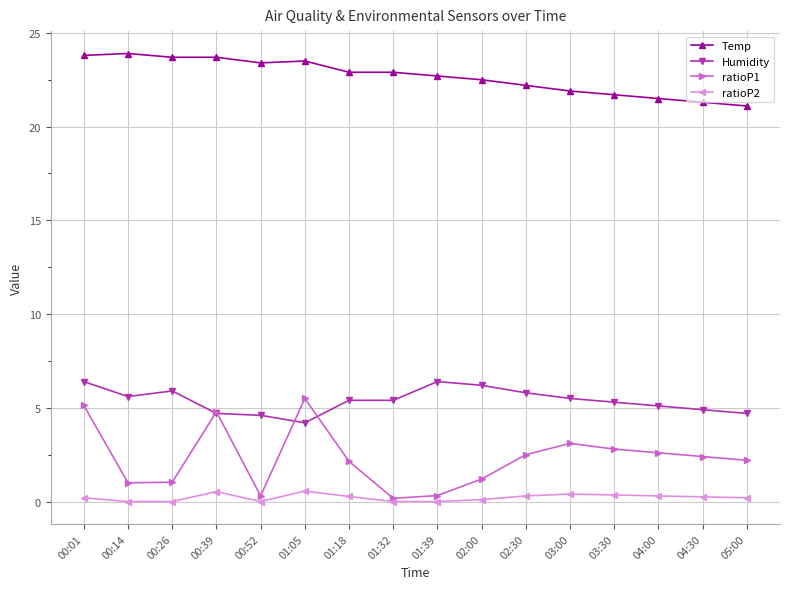

What is the label of the 16th point from the right?

00:01